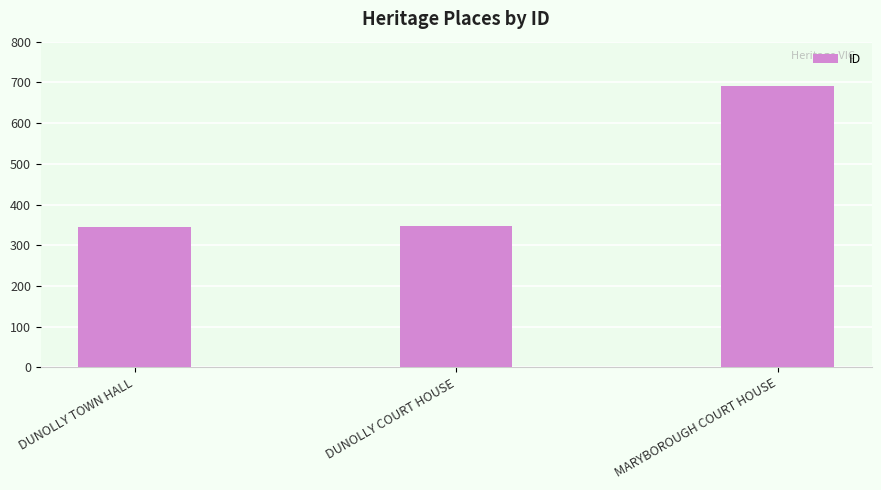

Where is the data nearest to the value 517?

DUNOLLY COURT HOUSE